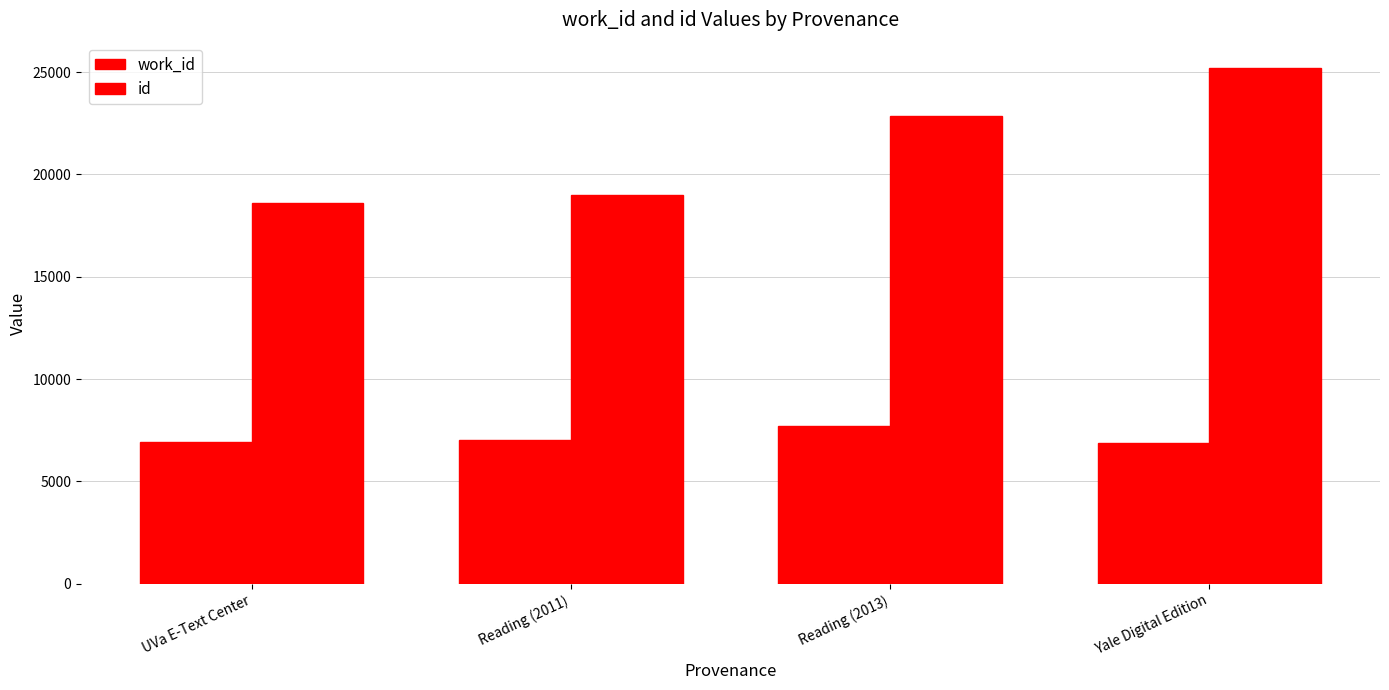

Count the number of data series in this chart.

2